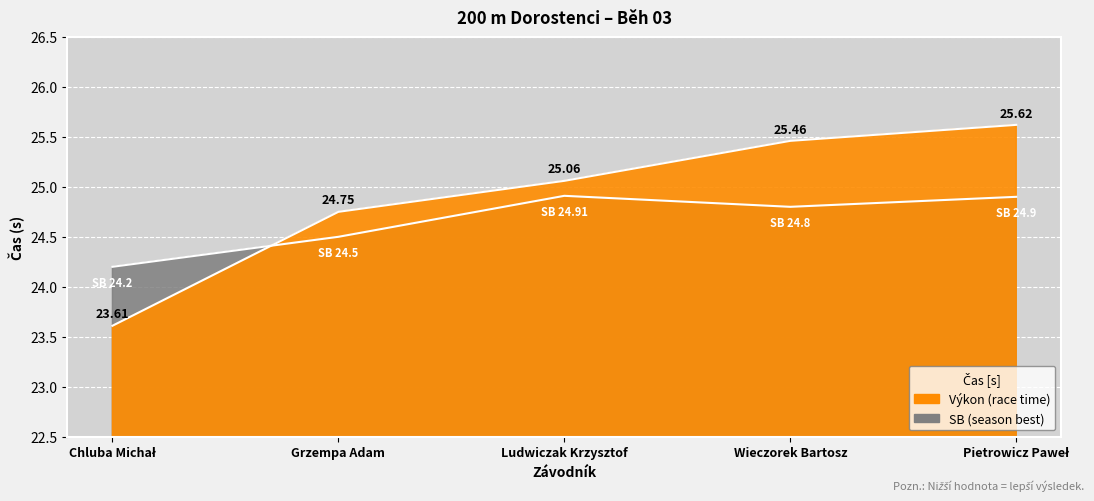

Where is SB nearest to the value 24?

Chluba Michał